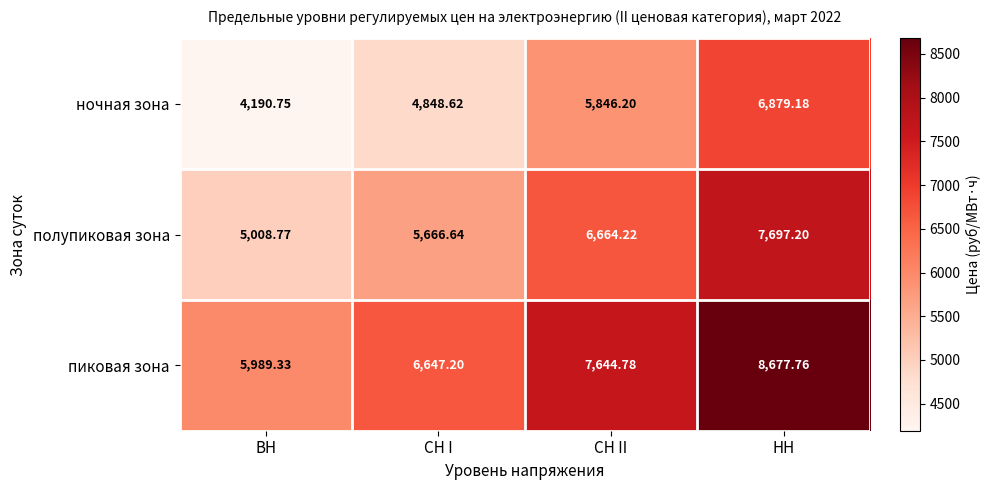

Count the number of categories in the chart.

4